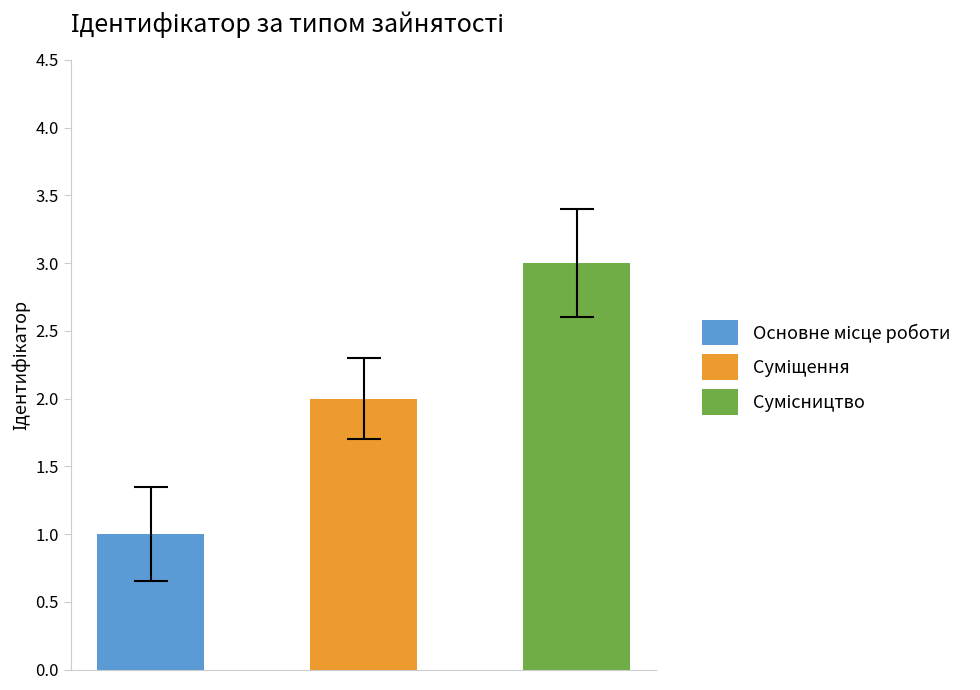

Rank the categories by value from highest to lowest.

Сумісництво, Суміщення, Основне місце роботи